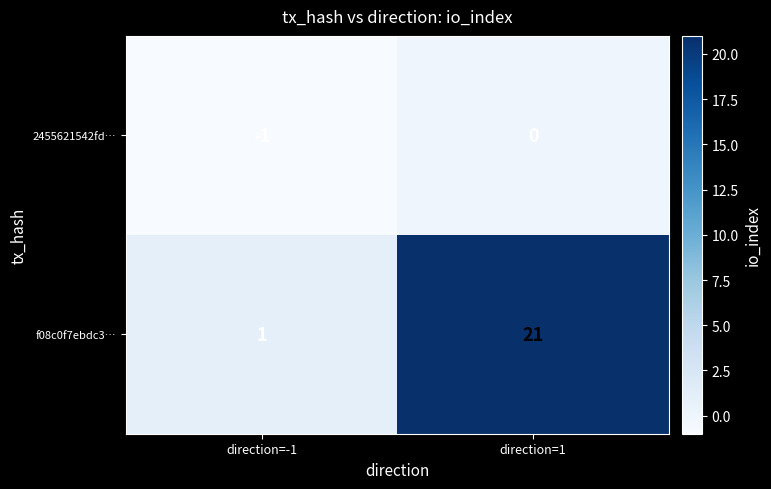

Reading left to right, transcribe all the data shown in this chart.

2455621542fd…: -1	0
f08c0f7ebdc3…: 1	21